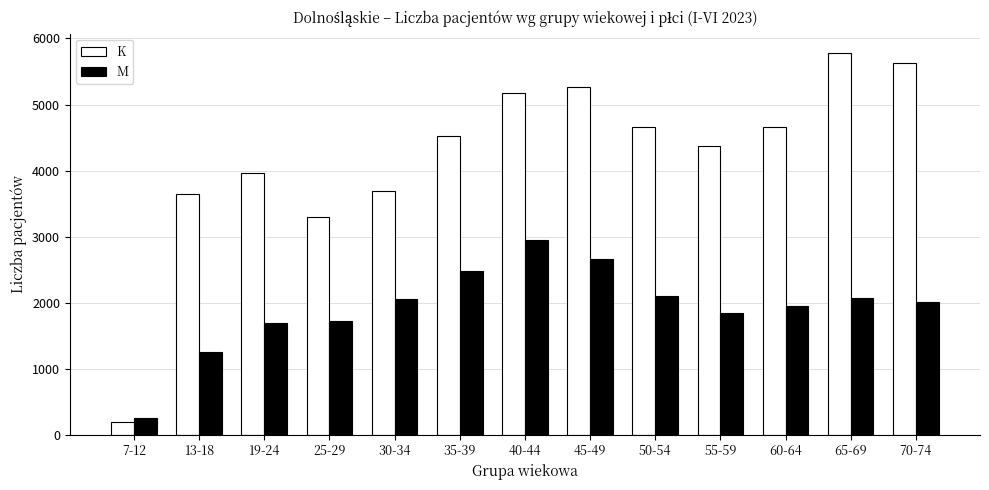

Which category has the highest value in the K series?

65-69